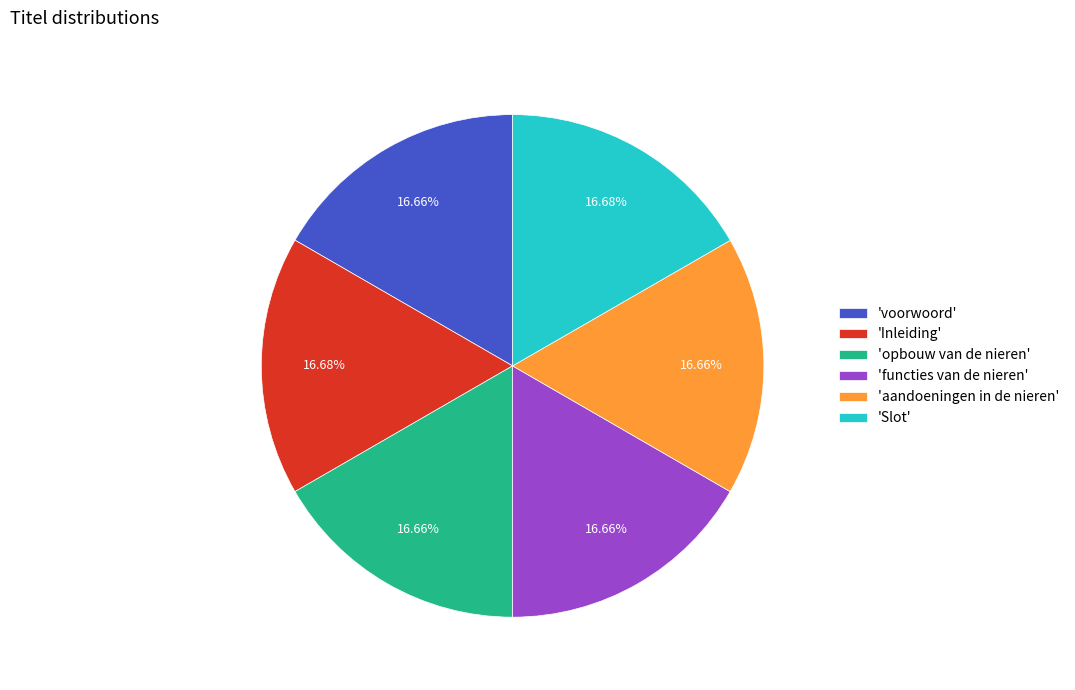

Combined, do 'voorwoord' and 'aandoeningen in de nieren' account for over 50%?

No